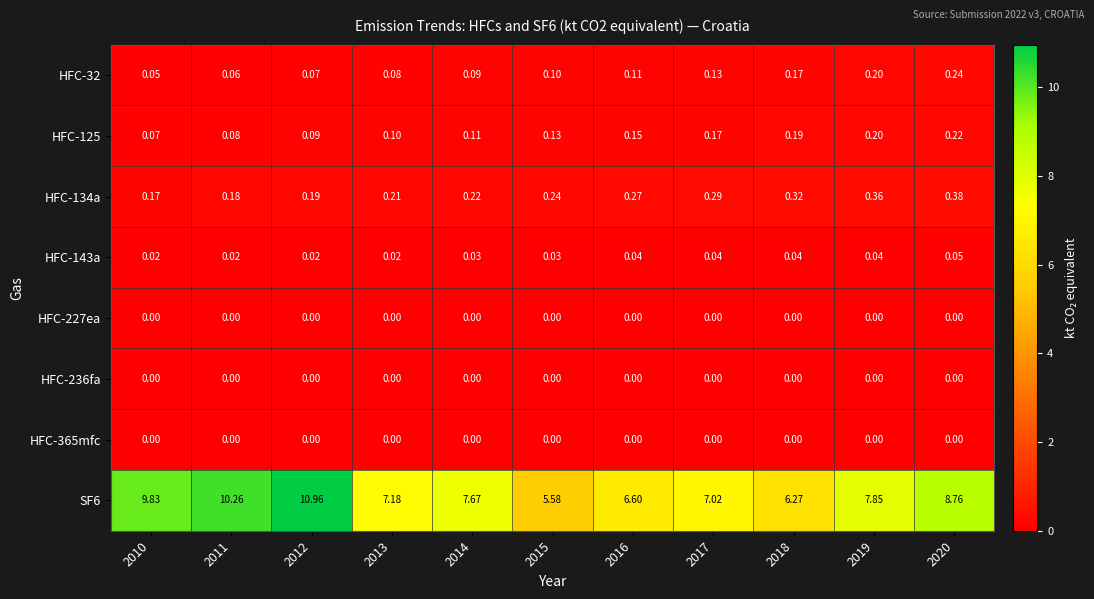

Is the value of HFC-32 at 2017 greater than the value of HFC-236fa at 2010?

Yes